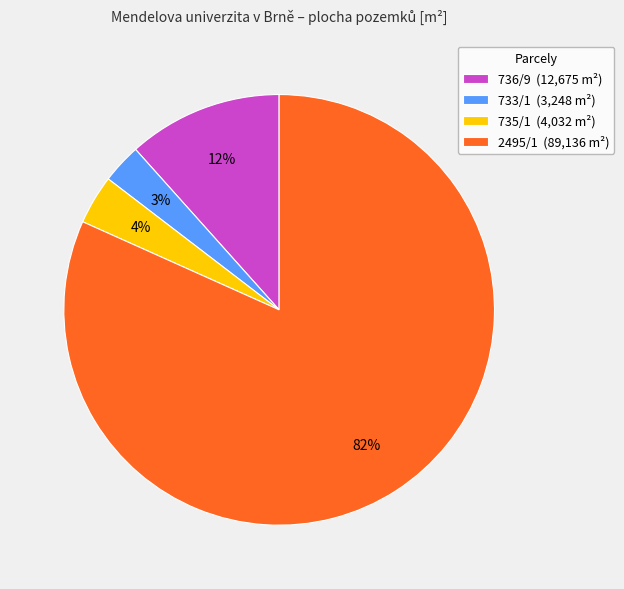

Is the sum of 735/1 and 736/9 greater than half?

No